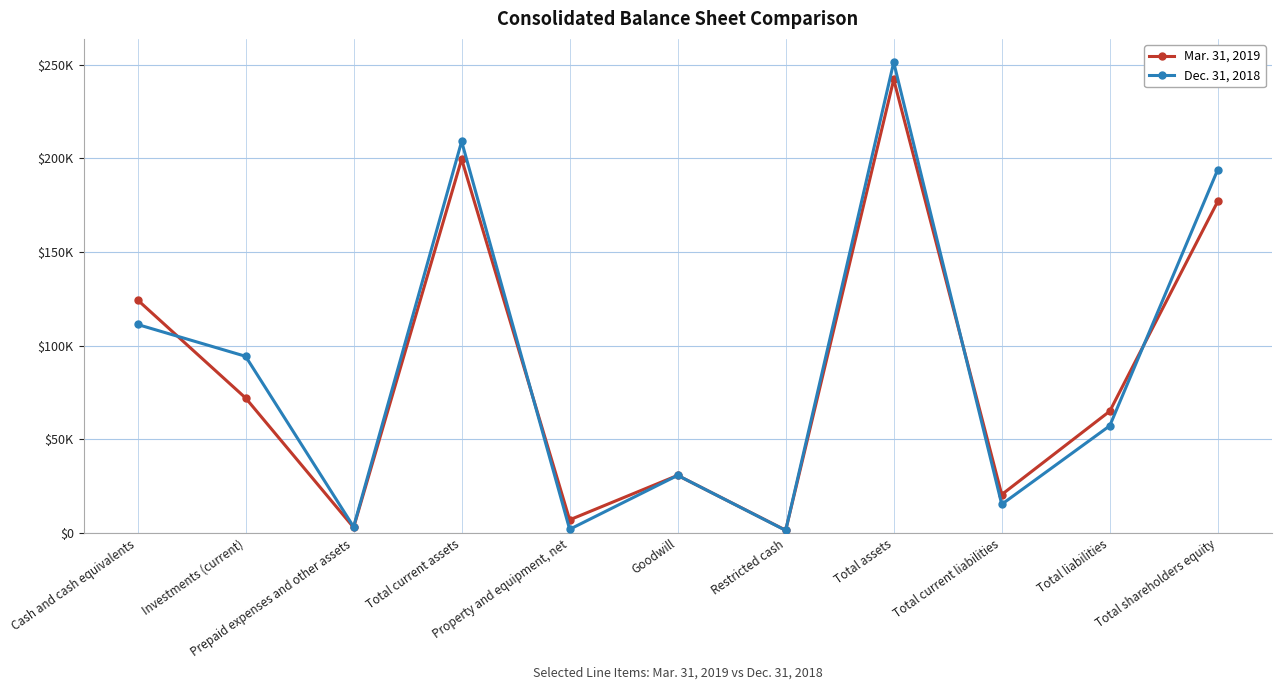

Rank the series by their average value, from highest to lowest.

Dec. 31, 2018, Mar. 31, 2019